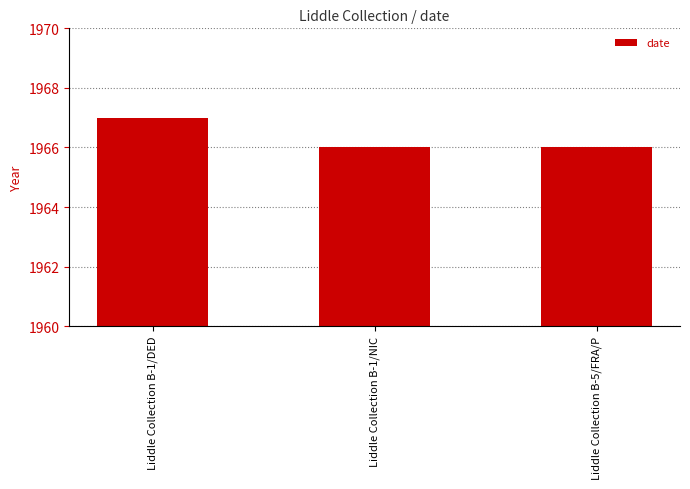

What position from the right is Liddle Collection B-1/DED?

3